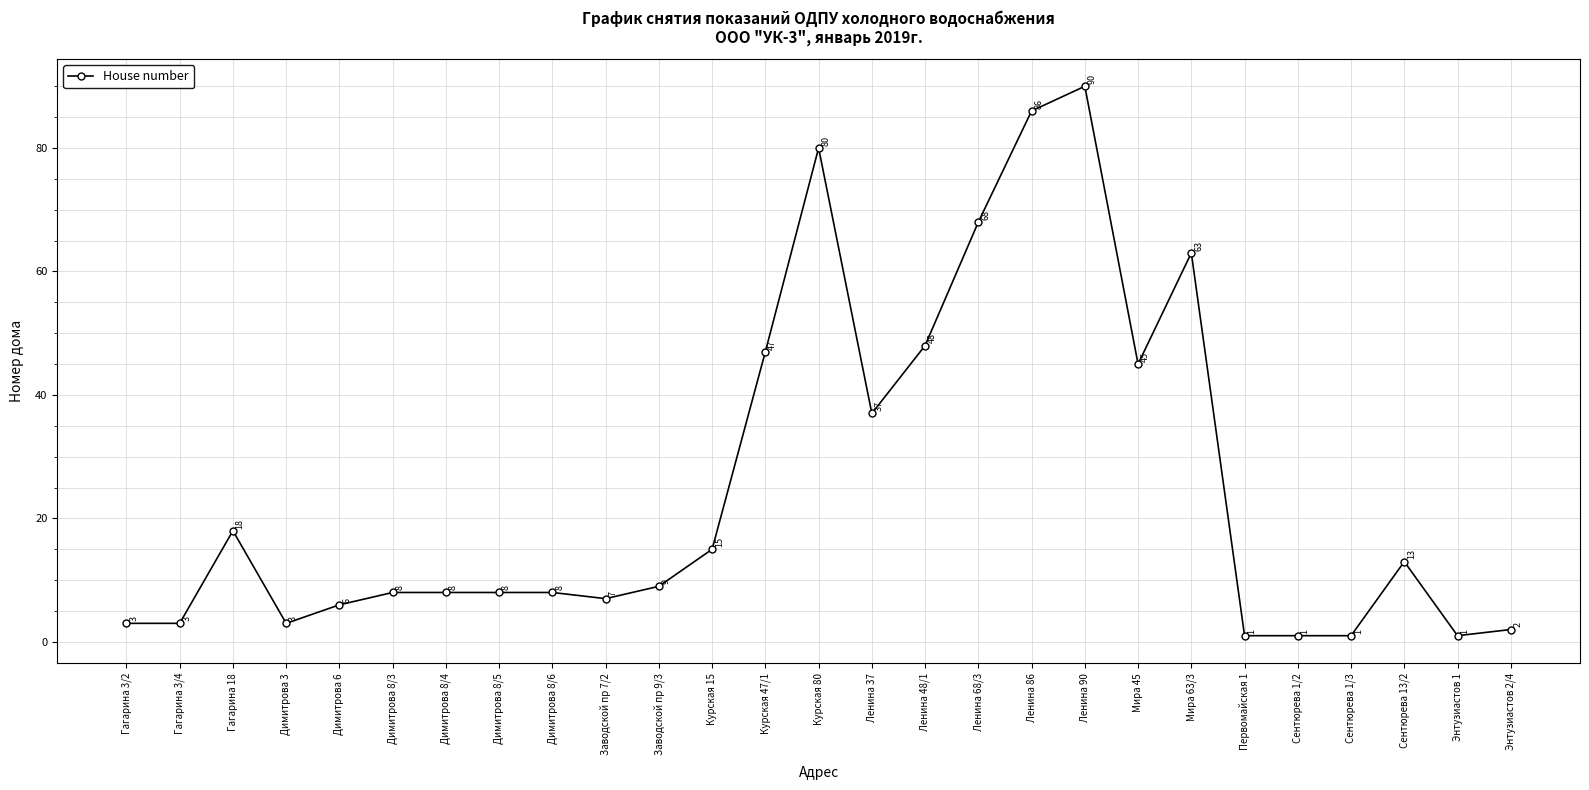

True or false: the data has more than 1 interior local peaks.

True